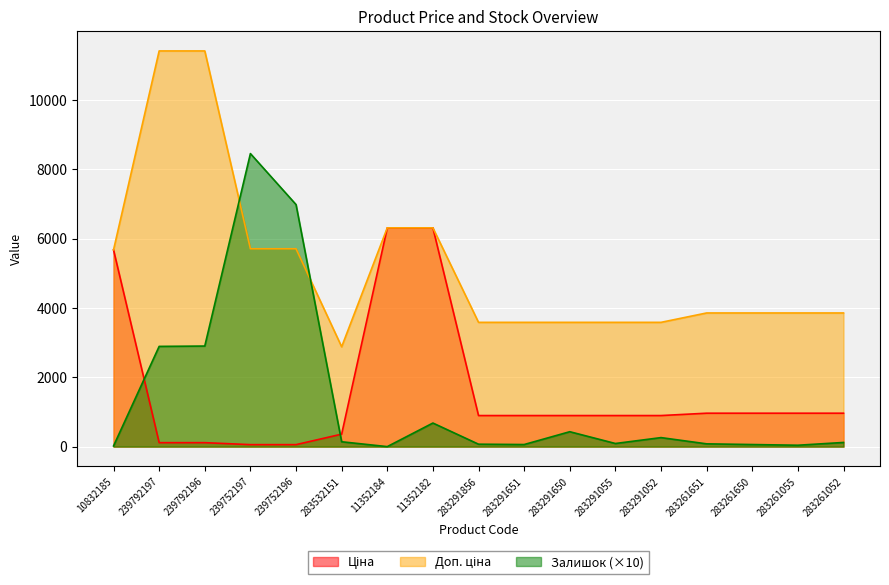

Is it true that Залишок equals 40.7 at 283261651?

False